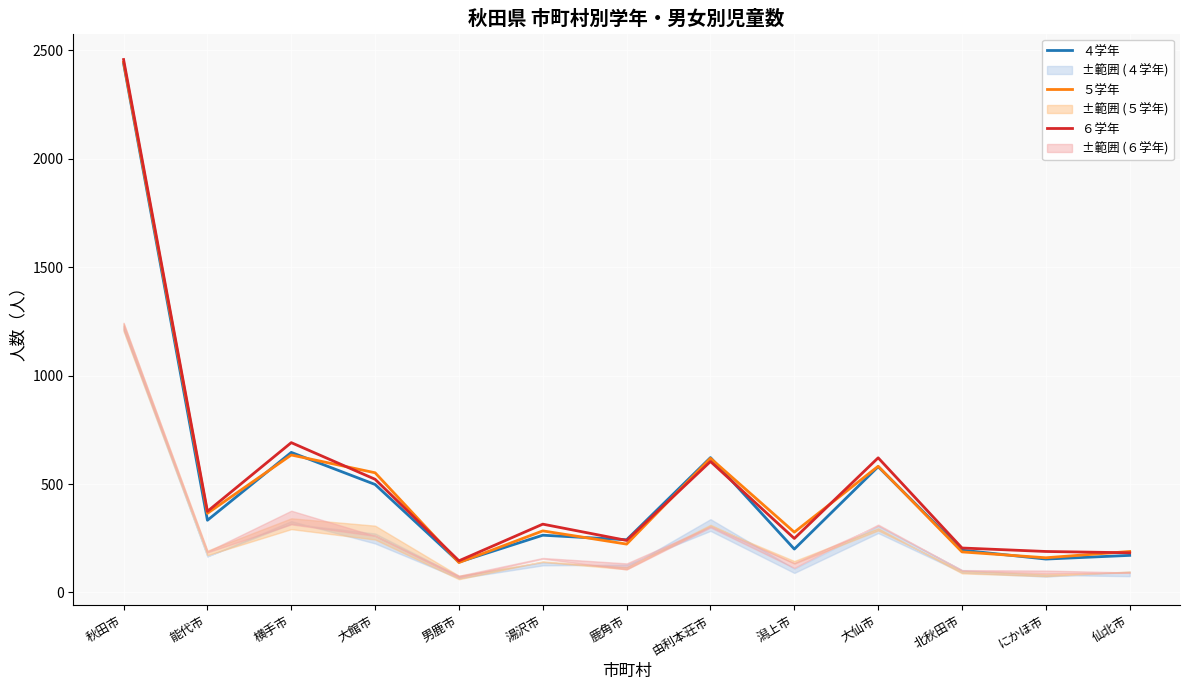

What is the label of the 9th point from the right?

男鹿市